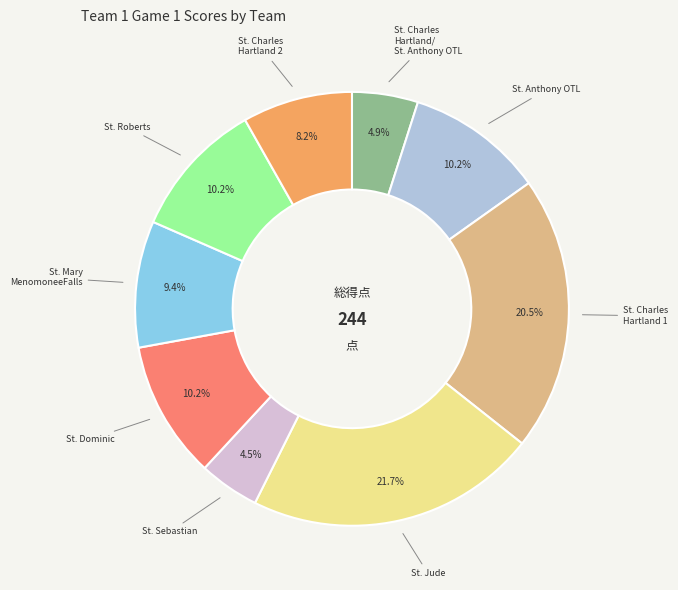

Is there a majority slice in this chart?

No